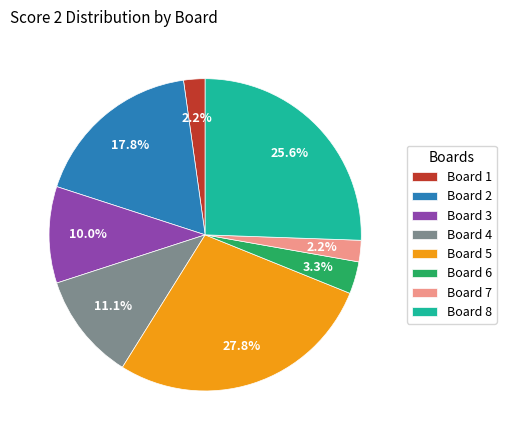

How many slices are in this pie chart?

8